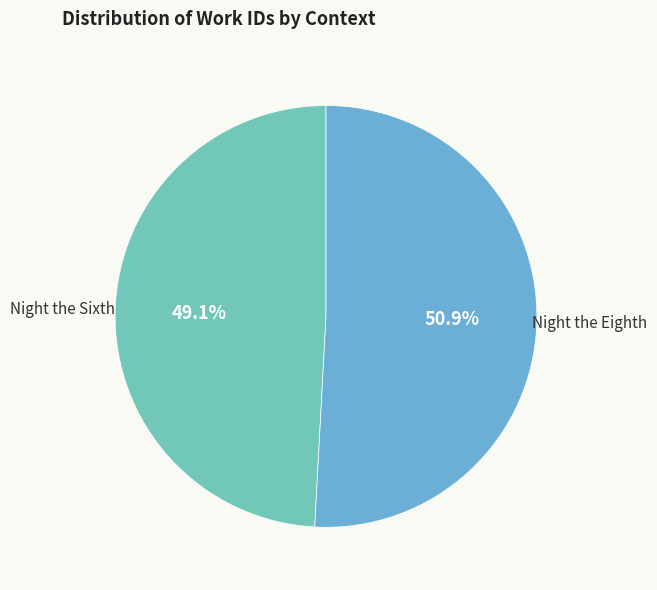

Does any single category account for the majority?

Yes